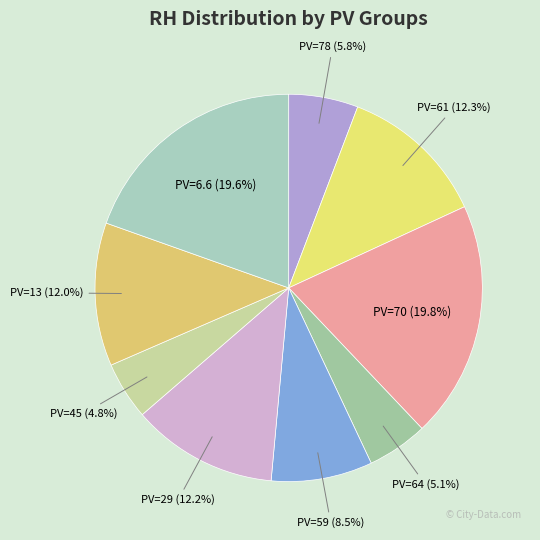

Approximately how many times larger is the value at PV=29 (12.2%) compared to PV=45 (4.8%)?

2.5